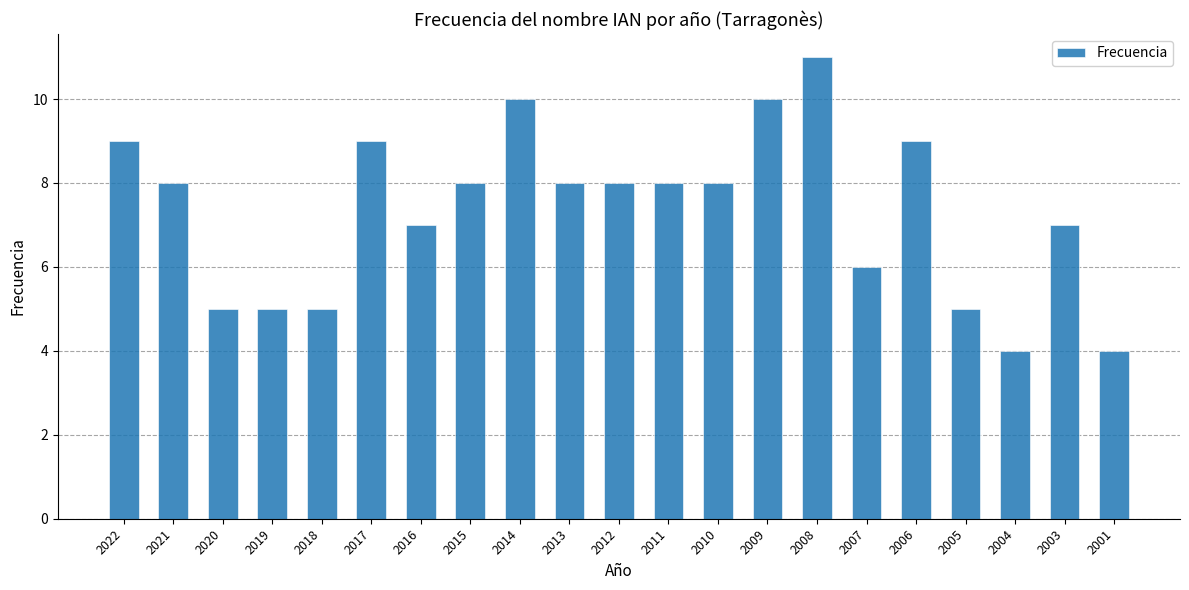

What is the minimum value shown in the chart?

4